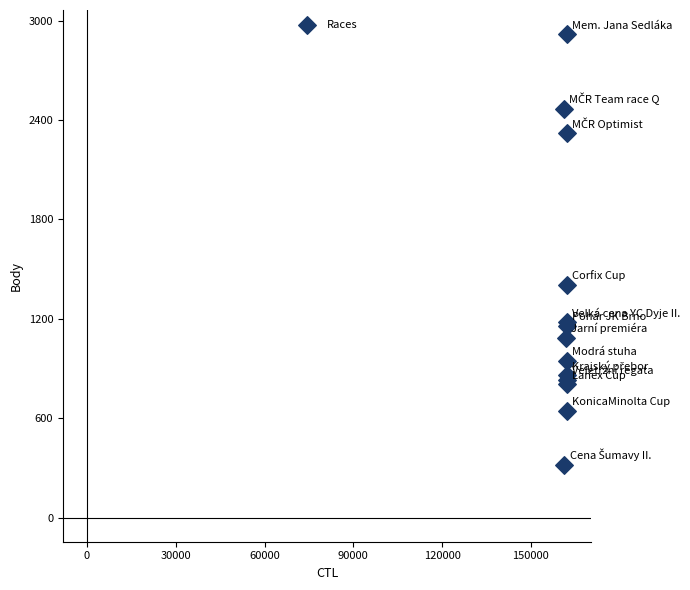

What Y value in the scatter plot is closest to 1618?

1406